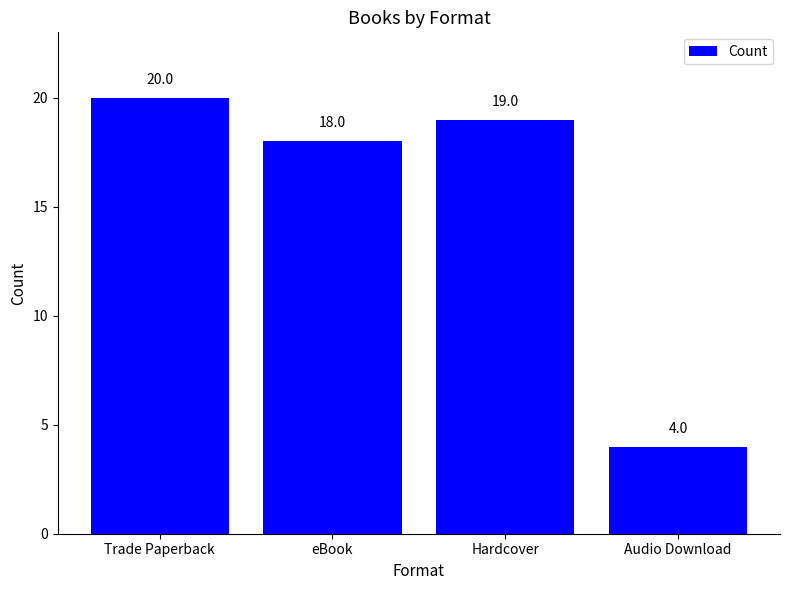

What is the change in value from Trade Paperback to Hardcover?

-1